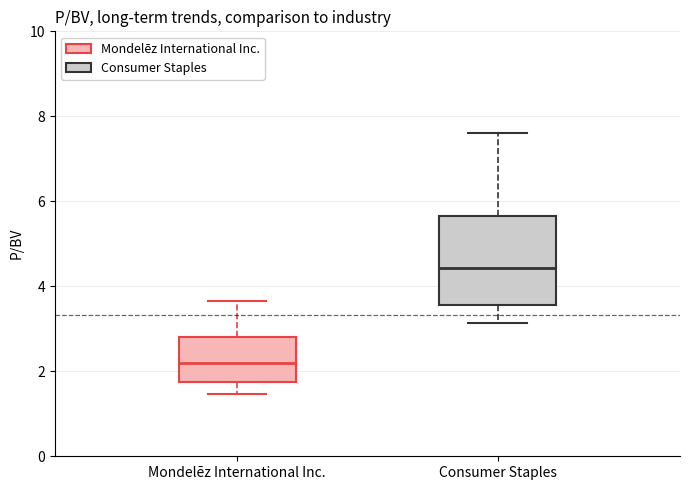

Comparing the boxes themselves (not the whiskers), which one is the tallest?

Consumer Staples